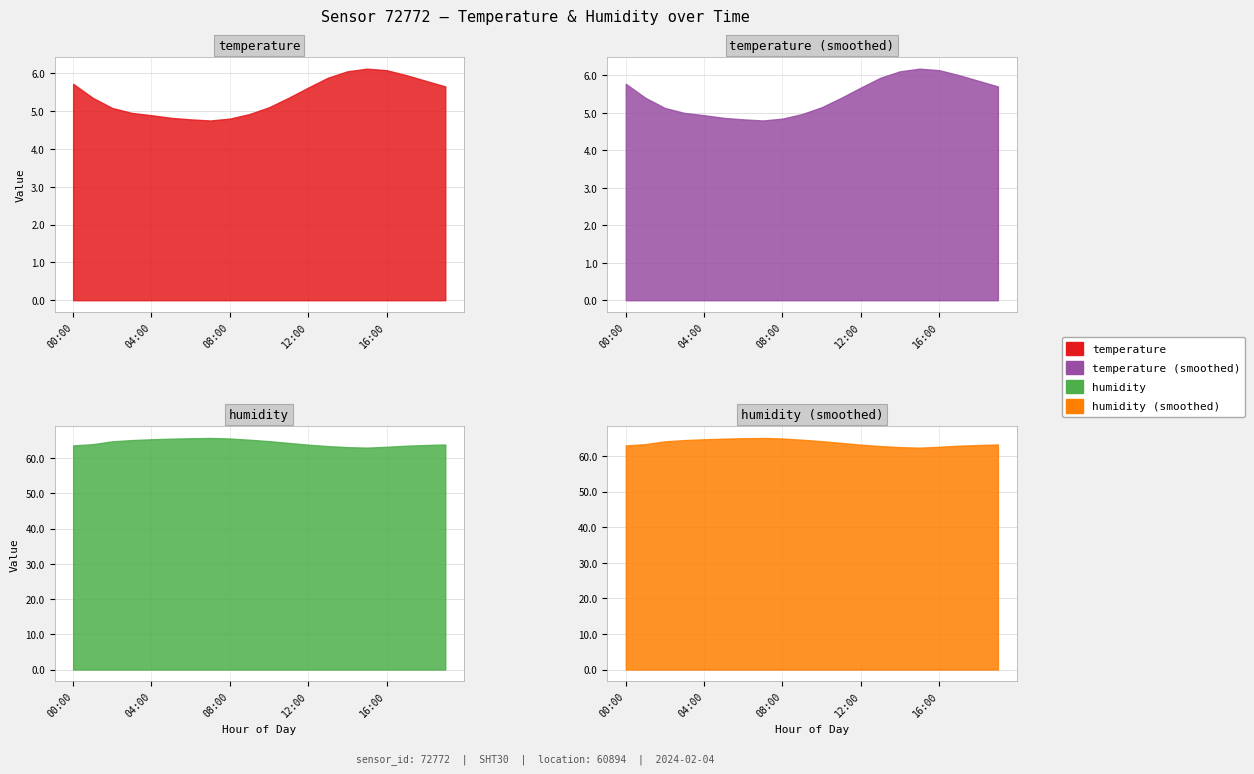

True or false: temperature and humidity cross at least once.

False